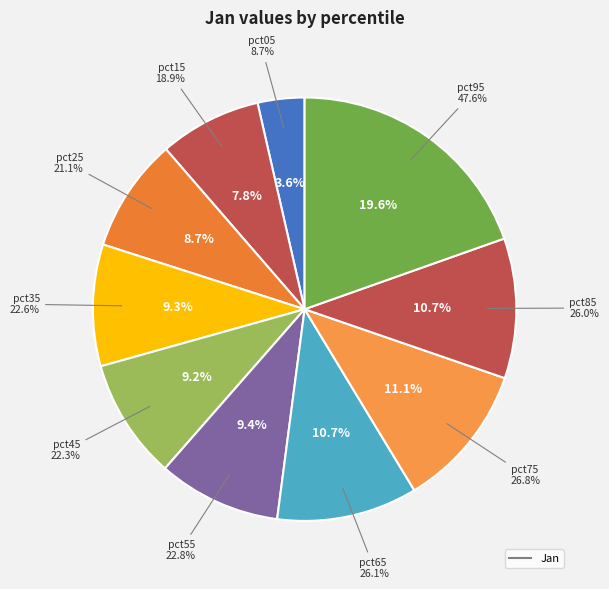

Rank the categories by value from highest to lowest.

pct95, pct75, pct65, pct85, pct55, pct35, pct45, pct25, pct15, pct05